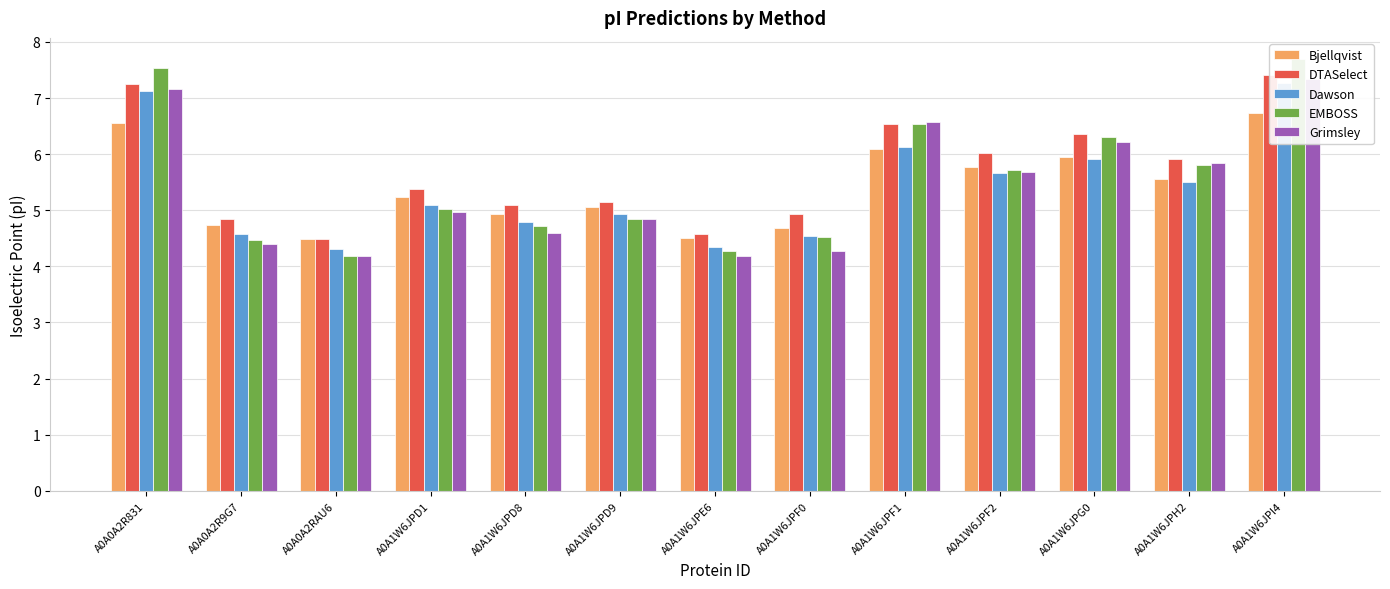

Rank the series by their maximum value, from lowest to highest.

Bjellqvist, Dawson, Grimsley, DTASelect, EMBOSS